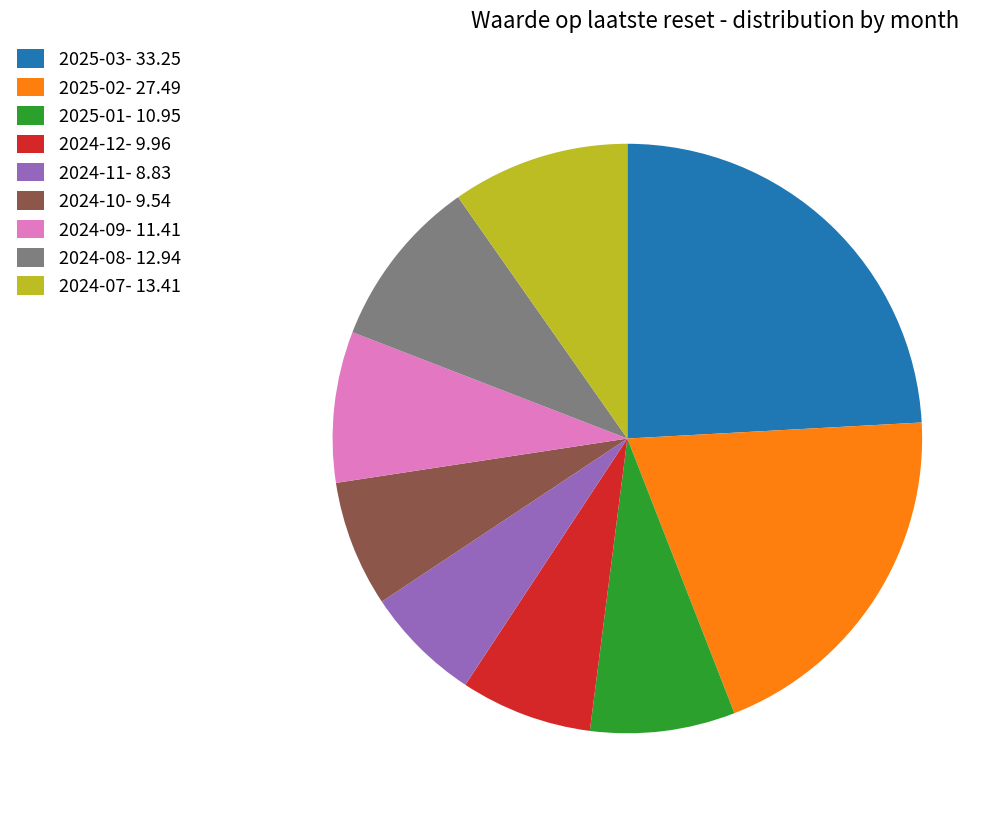

Combined, do 2024-12 and 2024-09 account for over 50%?

No